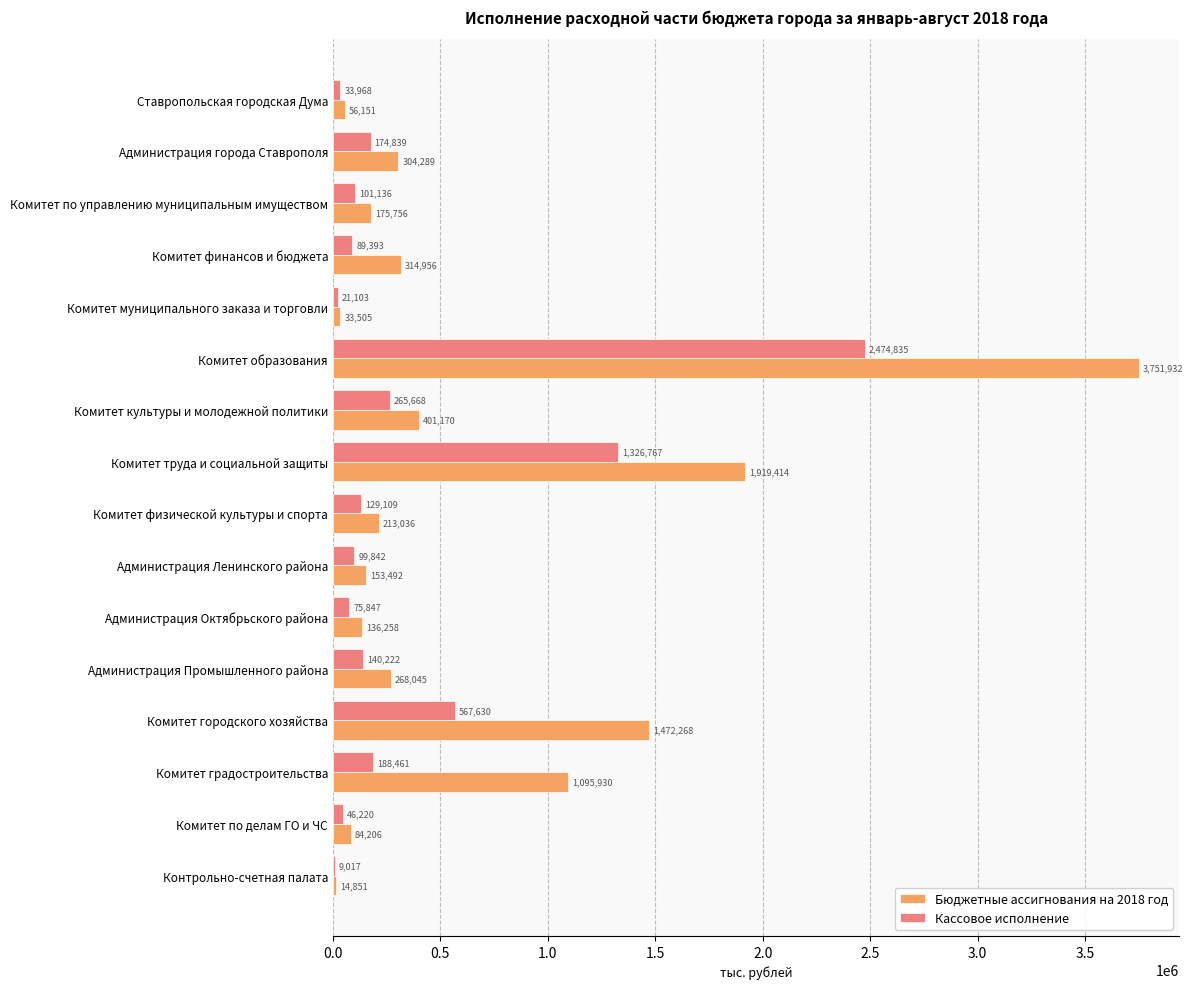

The Бюджетные ассигнования на 2018 год series shows 268045 at Администрация Промышленного района. True or false?

True